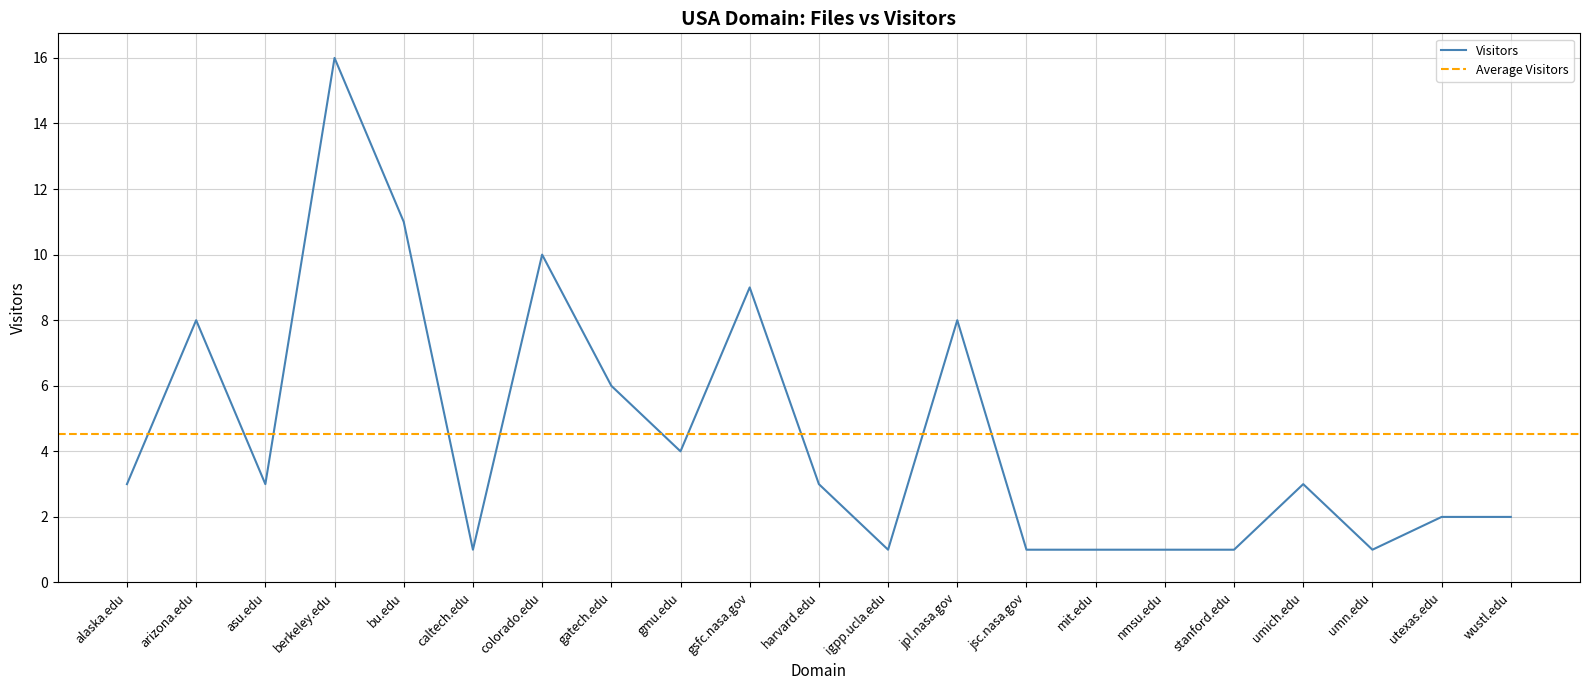

Is this an area chart (filled region under the line)?

No